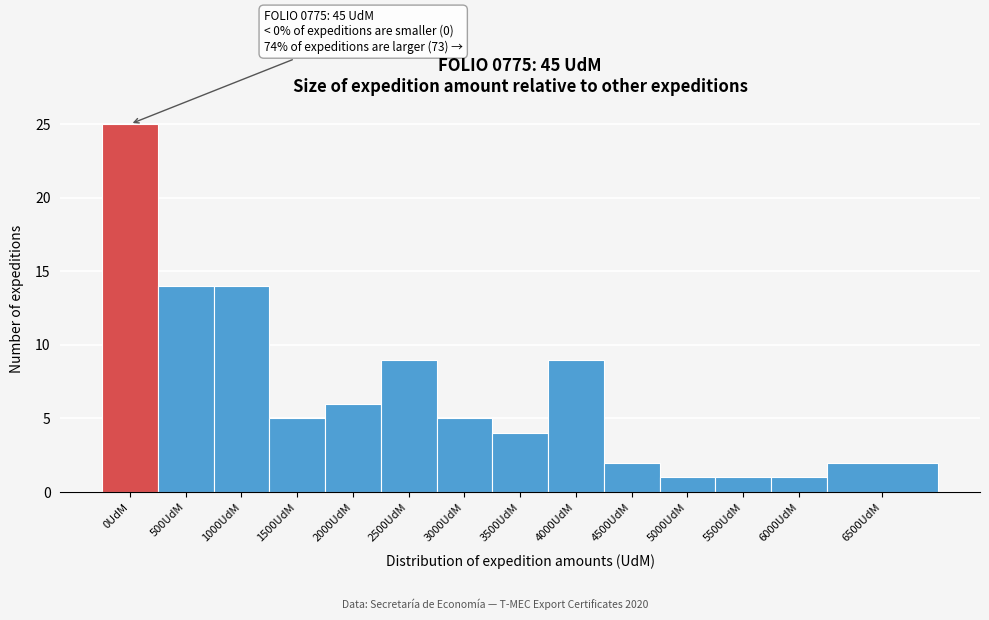

Reading right to left, list all the values displayed in this chart.

6500UdM=2	6000UdM=1	5500UdM=1	5000UdM=1	4500UdM=2	4000UdM=9	3500UdM=4	3000UdM=5	2500UdM=9	2000UdM=6	1500UdM=5	1000UdM=14	500UdM=14	0UdM=25